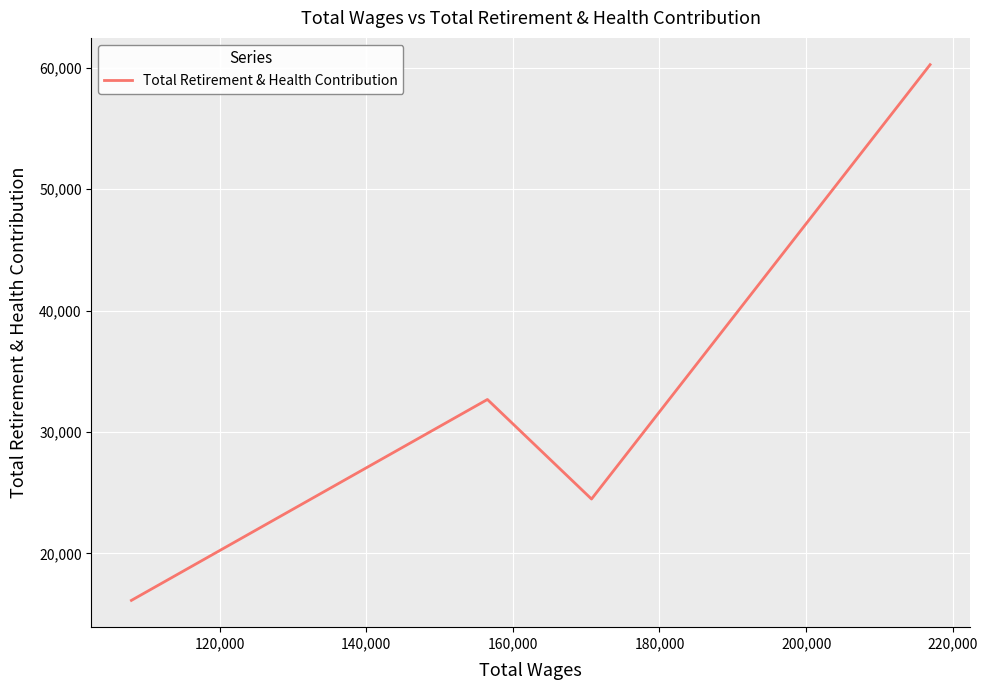

What is the difference between the maximum and minimum values?

44118